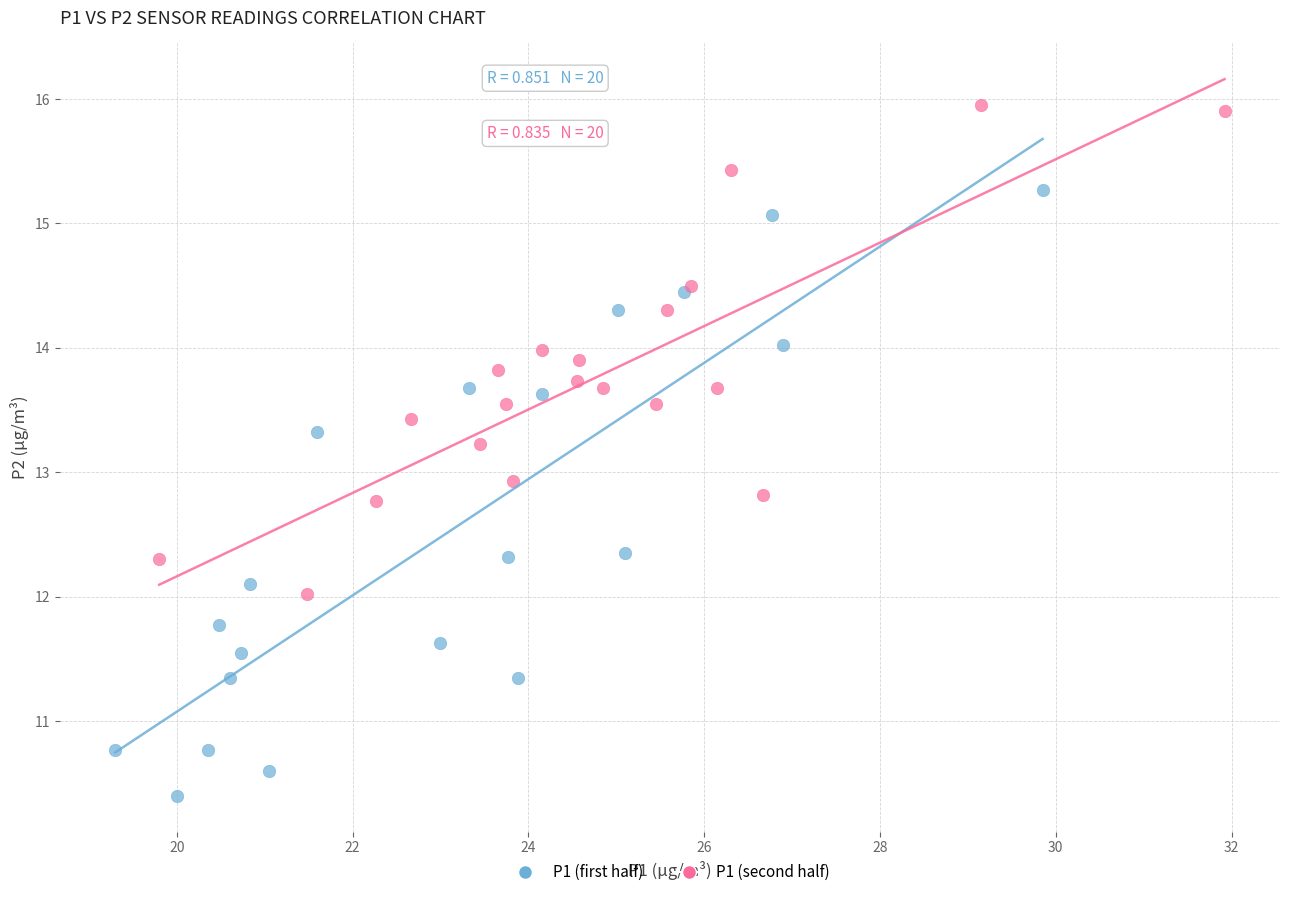

Which series has the widest spread of Y values?

P1 (first half)